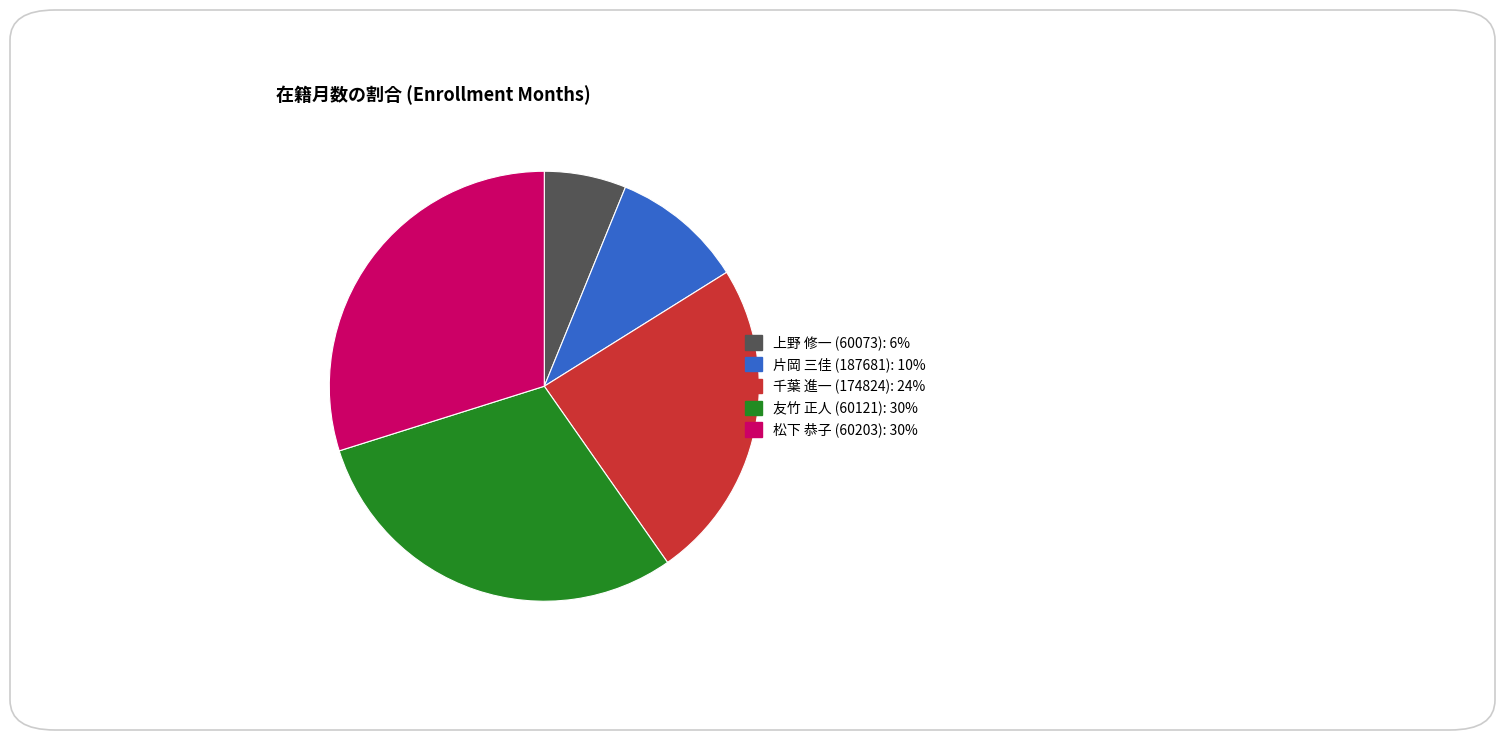

Is there any slice that represents more than half of the pie?

No